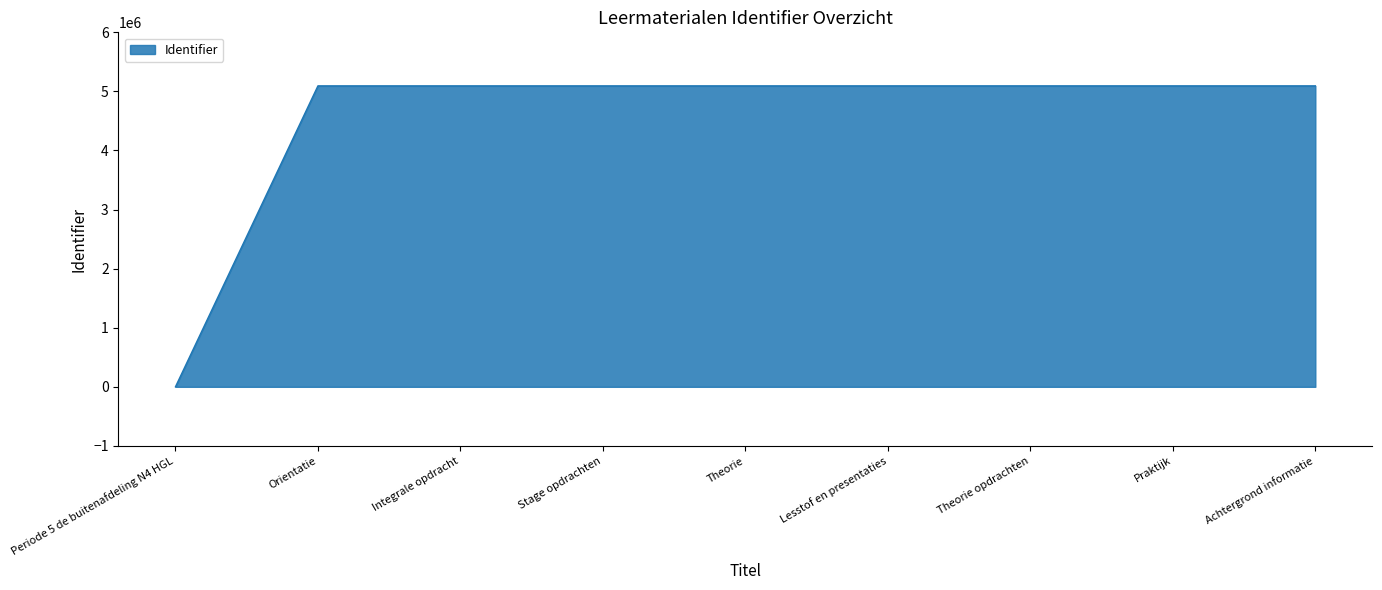

The value at Periode 5 de buitenafdeling N4 HGL is 0. True or false?

True